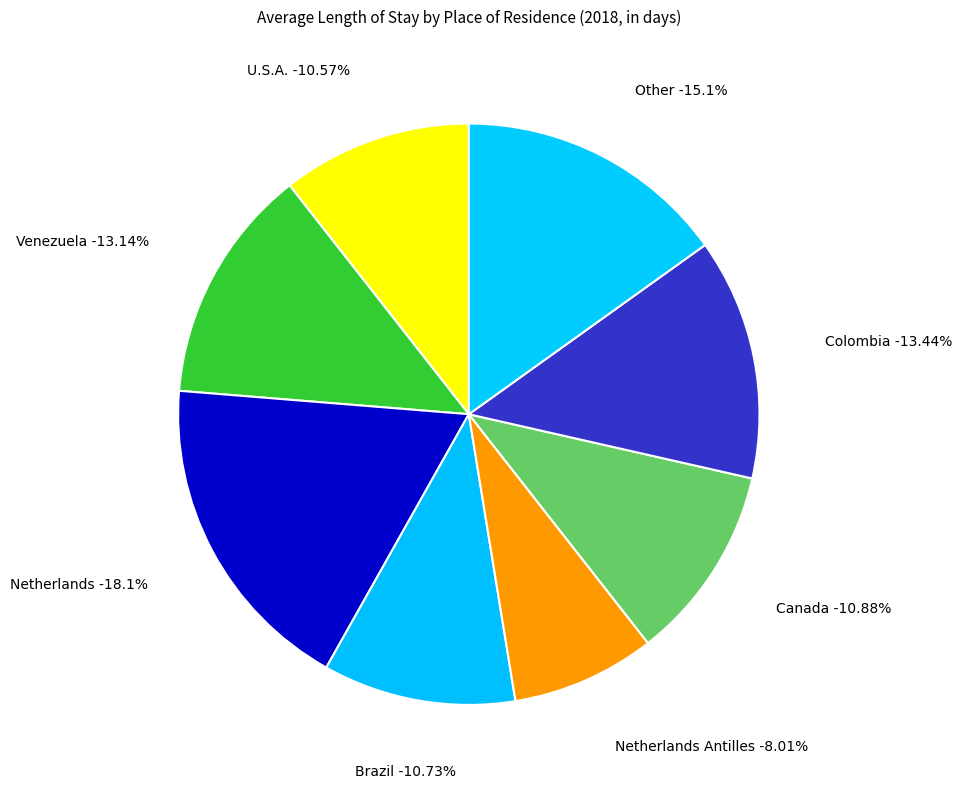

To the nearest percent, what portion does Netherlands represent?

18%